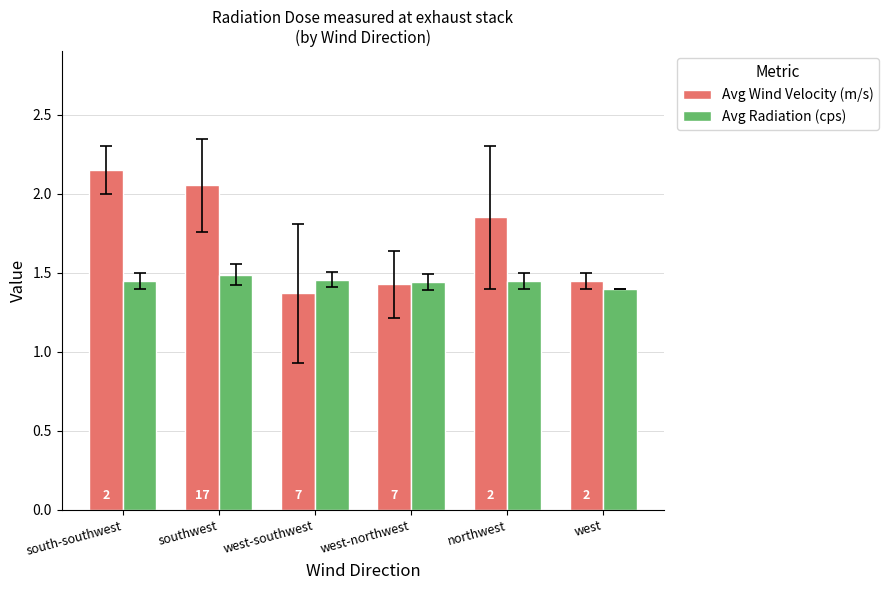

Are the bars horizontal?

No